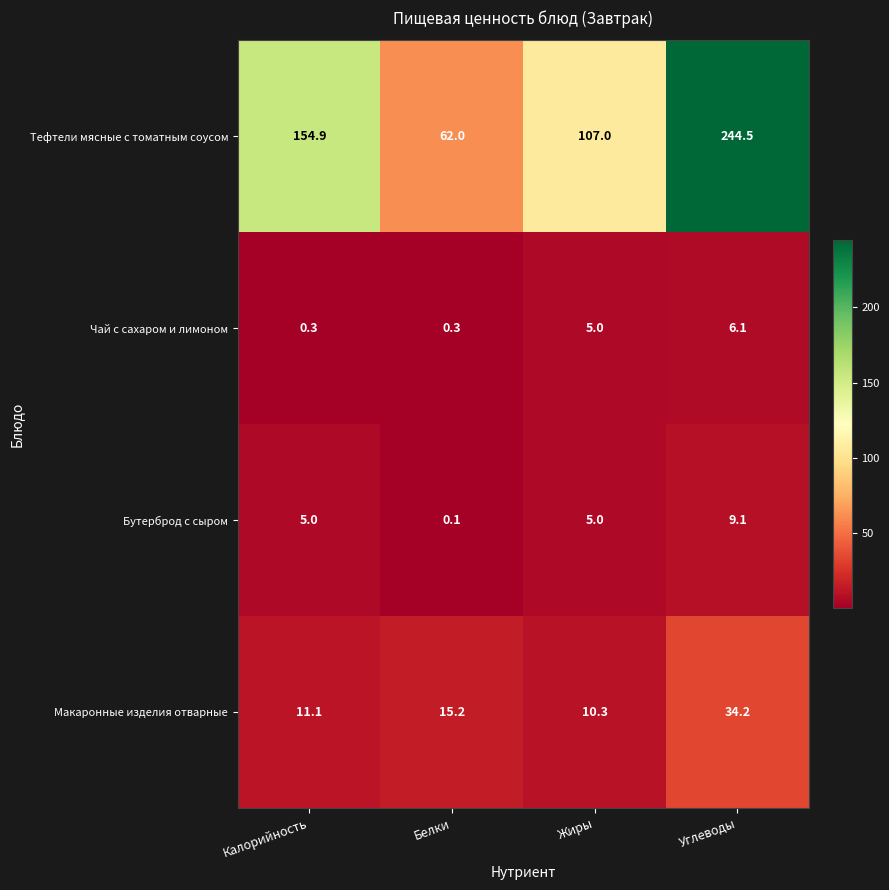

Where is Макаронные изделия отварные nearest to the value 22?

Белки